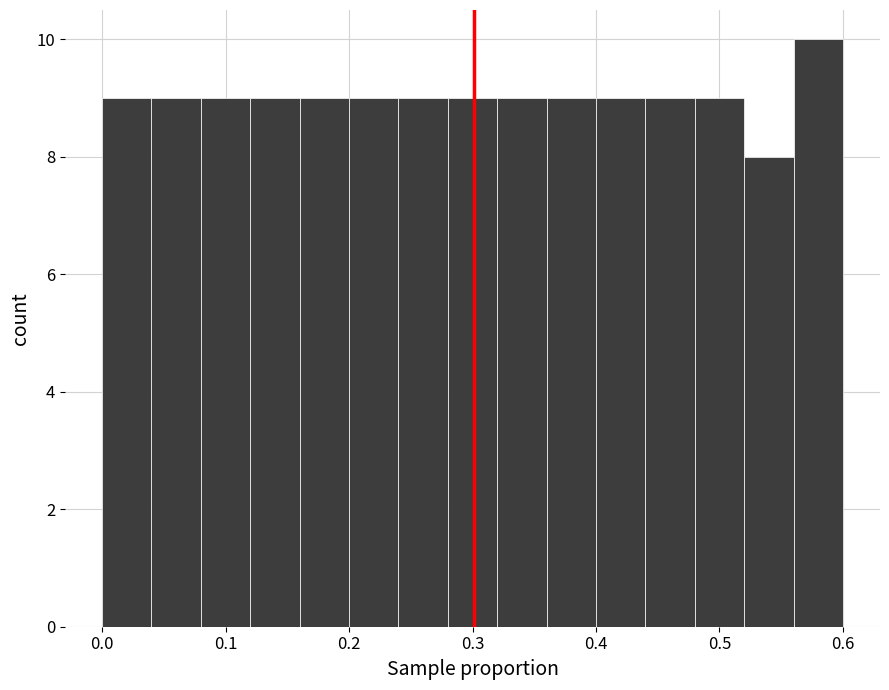

Reading left to right, list every bar in this chart as the range it spans on the x-axis followed by its height. The values are not printed on the chart, so give them approximately, as read against the axis.

0.00 to 0.04: 9
0.04 to 0.08: 9
0.08 to 0.12: 9
0.12 to 0.16: 9
0.16 to 0.20: 9
0.20 to 0.24: 9
0.24 to 0.28: 9
0.28 to 0.32: 9
0.32 to 0.36: 9
0.36 to 0.40: 9
0.40 to 0.44: 9
0.44 to 0.48: 9
0.48 to 0.52: 9
0.52 to 0.56: 8
0.56 to 0.60: 10